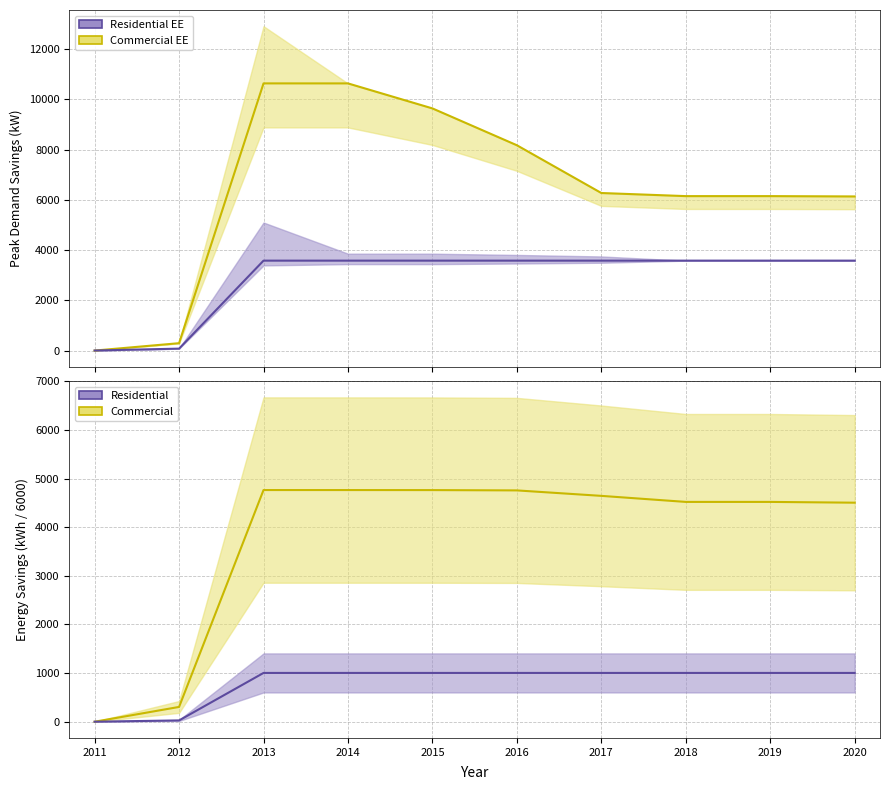

After their last crossing, which series has the higher values: Commercial & Institutional EE or Commercial EE Energy?

Commercial & Institutional EE